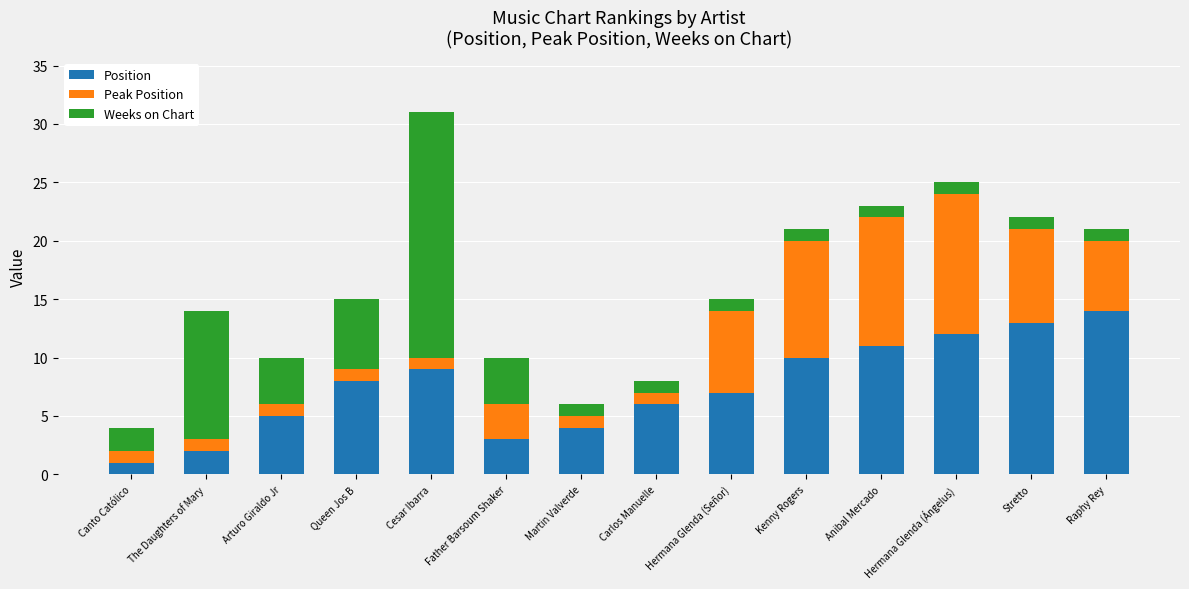

How many data points does each series have?

14